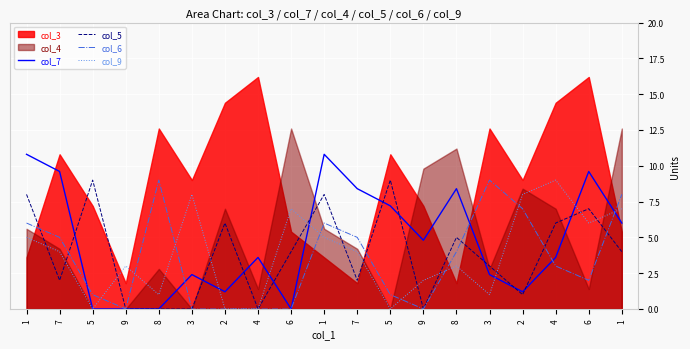

Between 3 and 4, which series saw the biggest shift?

col_9